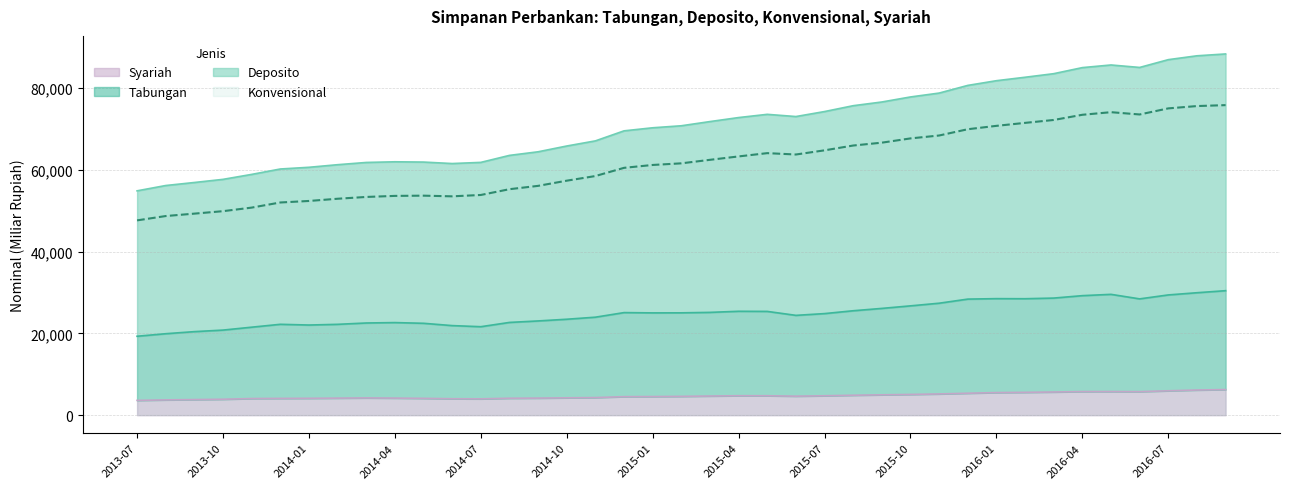

Reading left to right, what are all the values shown in this chart?

Tabungan: 2013-07=19301.9	2013-08=19924.0	2013-09=20433.7	2013-10=20810.8	2013-11=21521.1	2013-12=22227.2	2014-01=22048.8	2014-02=22220.7	2014-03=22548.4	2014-04=22646.6	2014-05=22474.0	2014-06=21909.6	2014-07=21640.6	2014-08=22685.6	2014-09=23050.0	2014-10=23465.5	2014-11=23968.0	2014-12=25090.5	2015-01=25020.5	2015-02=25033.0	2015-03=25144.7	2015-04=25413.5	2015-05=25383.6	2015-06=24414.9	2015-07=24847.0	2015-08=25542.4	2015-09=26116.4	2015-10=26739.0	2015-11=27387.1	2015-12=28391.6	2016-01=28504.4	2016-02=28484.5	2016-03=28642.3	2016-04=29235.9	2016-05=29555.2	2016-06=28447.0	2016-07=29413.7	2016-08=29950.8	2016-09=30453.5
Deposito: 2013-07=47652.6	2013-08=48712.6	2013-09=49302.6	2013-10=49904.2	2013-11=50775.8	2013-12=52029.1	2014-01=52400.7	2014-02=52944.0	2014-03=53382.7	2014-04=53641.8	2014-05=53698.2	2014-06=53534.2	2014-07=53867.2	2014-08=55279.6	2014-09=56095.2	2014-10=57363.1	2014-11=58498.3	2014-12=60505.7	2015-01=61208.8	2015-02=61606.7	2015-03=62467.3	2015-04=63297.4	2015-05=64100.4	2015-06=63767.1	2015-07=64788.0	2015-08=65963.8	2015-09=66663.9	2015-10=67705.6	2015-11=68415.3	2015-12=69950.3	2016-01=70777.3	2016-02=71504.4	2016-03=72215.9	2016-04=73485.7	2016-05=74121.4	2016-06=73561.0	2016-07=75049.8	2016-08=75618.7	2016-09=75845.6
Konvensional: 2013-07=54880.1	2013-08=56178.6	2013-09=56919.5	2013-10=57686.7	2013-11=58899.7	2013-12=60220.8	2014-01=60638.9	2014-02=61273.5	2014-03=61820.9	2014-04=61986.0	2014-05=61916.9	2014-06=61556.7	2014-07=61840.2	2014-08=63550.2	2014-09=64432.5	2014-10=65845.0	2014-11=67099.4	2014-12=69555.3	2015-01=70305.4	2015-02=70797.8	2015-03=71824.4	2015-04=72805.1	2015-05=73593.7	2015-06=73054.1	2015-07=74275.2	2015-08=75707.0	2015-09=76614.3	2015-10=77846.7	2015-11=78796.5	2015-12=80672.6	2016-01=81823.3	2016-02=82665.1	2016-03=83542.0	2016-04=85024.9	2016-05=85670.0	2016-06=85065.7	2016-07=86971.6	2016-08=87915.1	2016-09=88367.4
Syariah: 2013-07=3613.7	2013-08=3733.0	2013-09=3808.5	2013-10=3891.2	2013-11=4061.9	2013-12=4095.8	2014-01=4119.1	2014-02=4164.7	2014-03=4219.1	2014-04=4172.1	2014-05=4109.4	2014-06=4011.2	2014-07=3986.5	2014-08=4135.3	2014-09=4168.6	2014-10=4240.9	2014-11=4300.6	2014-12=4524.8	2015-01=4548.3	2015-02=4595.6	2015-03=4678.6	2015-04=4753.8	2015-05=4746.6	2015-06=4643.5	2015-07=4743.6	2015-08=4871.6	2015-09=4975.2	2015-10=5070.5	2015-11=5190.6	2015-12=5361.1	2016-01=5523.0	2016-02=5580.3	2016-03=5663.1	2016-04=5769.6	2016-05=5774.3	2016-06=5752.4	2016-07=5960.9	2016-08=6148.2	2016-09=6260.9